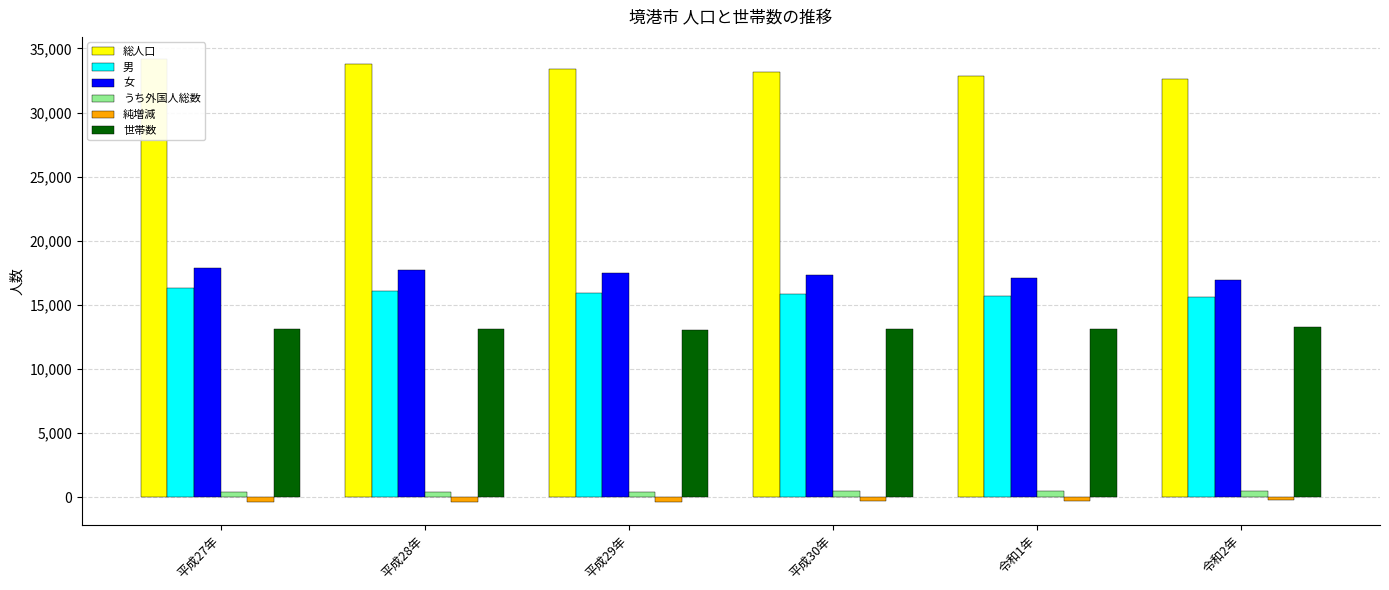

What is the maximum value for 総人口?

34174